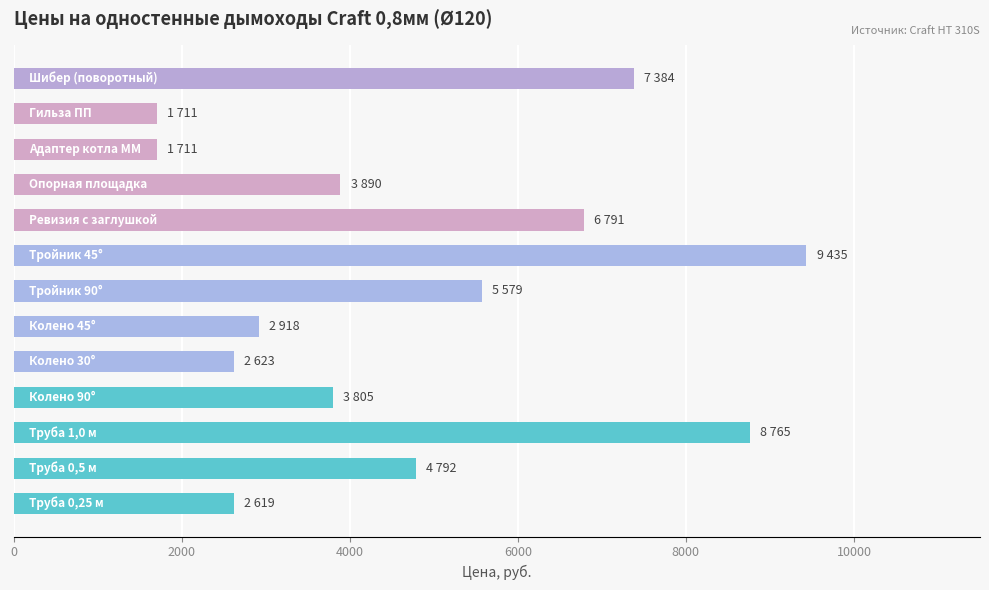

What is the minimum value shown in the chart?

1711